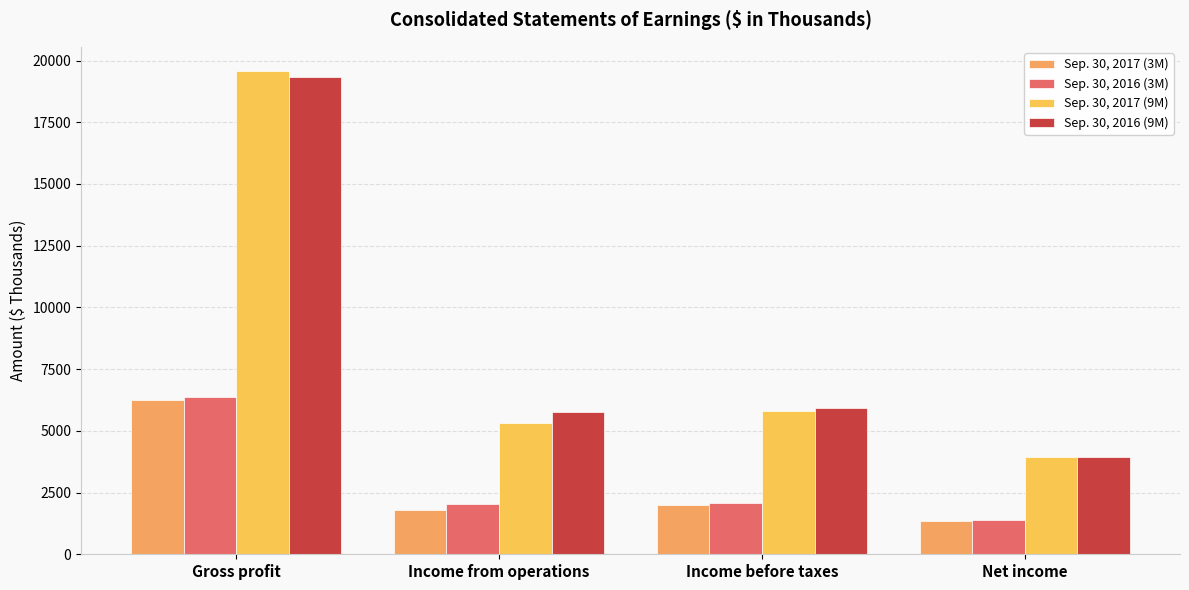

At which category is the sum across all series the highest?

Gross profit